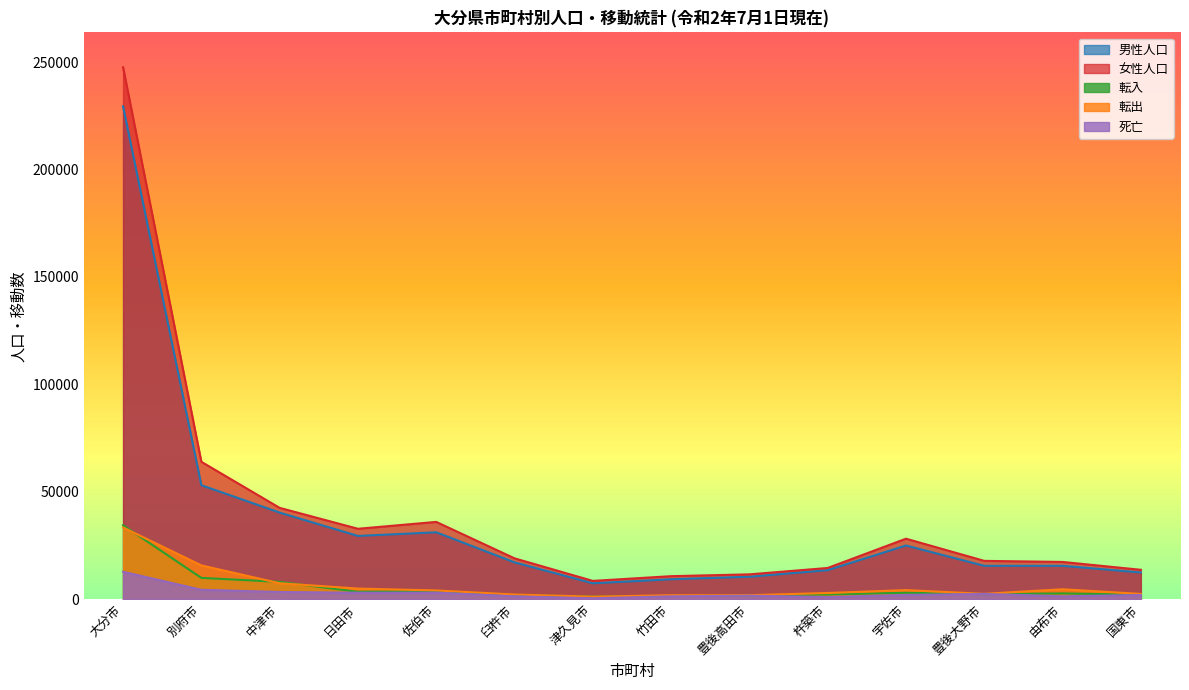

What is the difference between the highest and lowest values at 杵築市?

13542.2